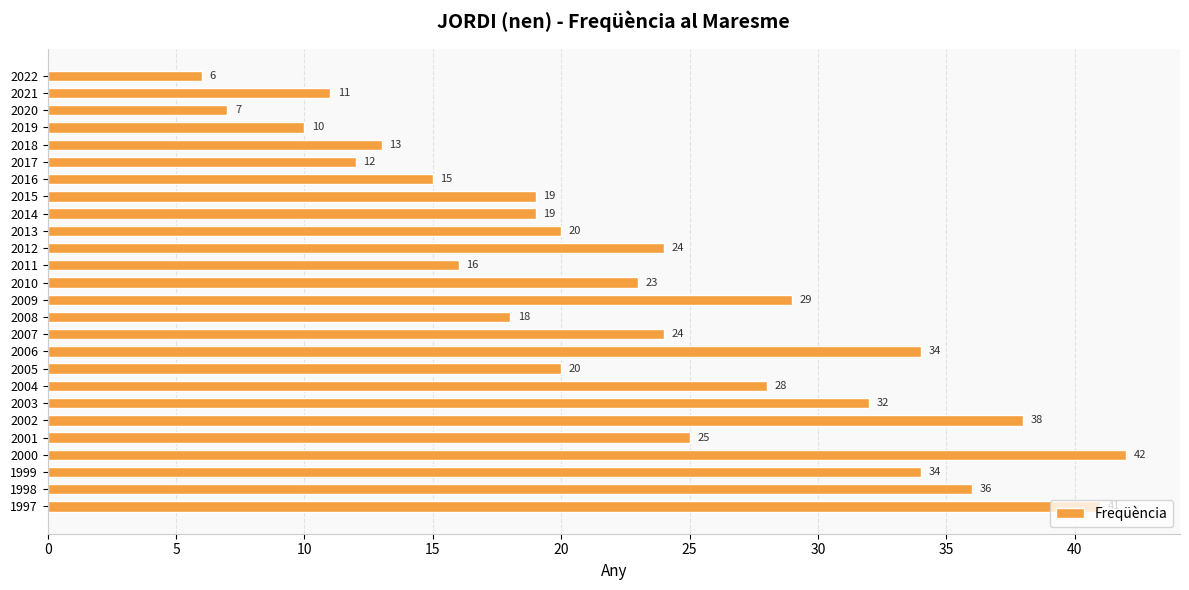

What is the value of the 22nd bar from the top?

25